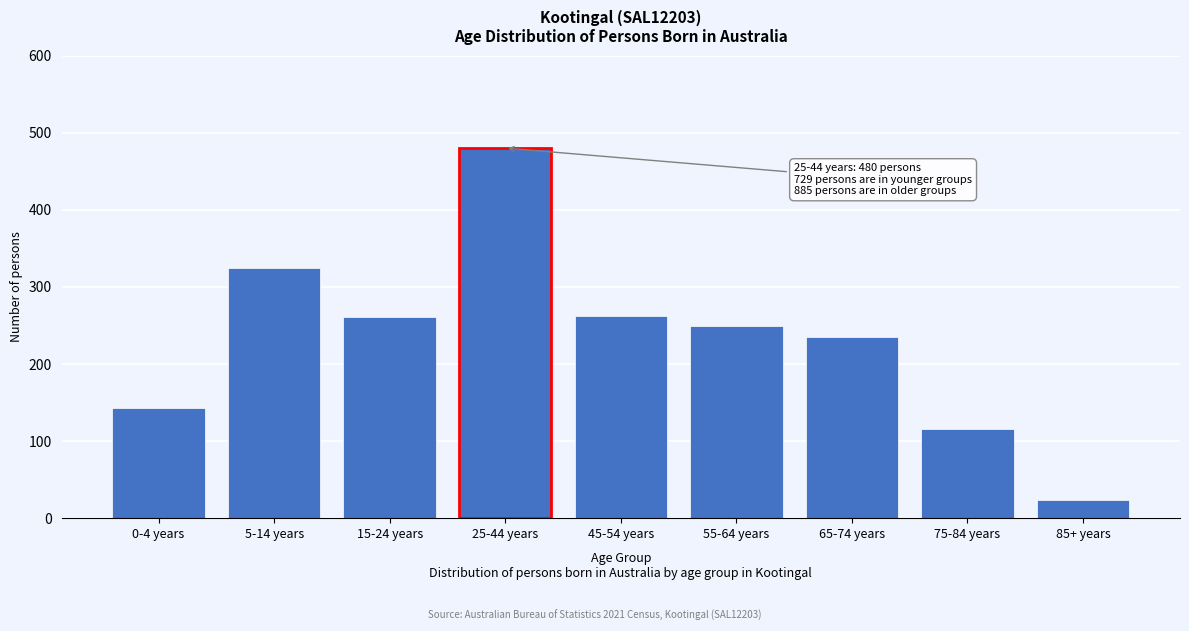

Which label corresponds to the smallest value in the chart?

85+ years